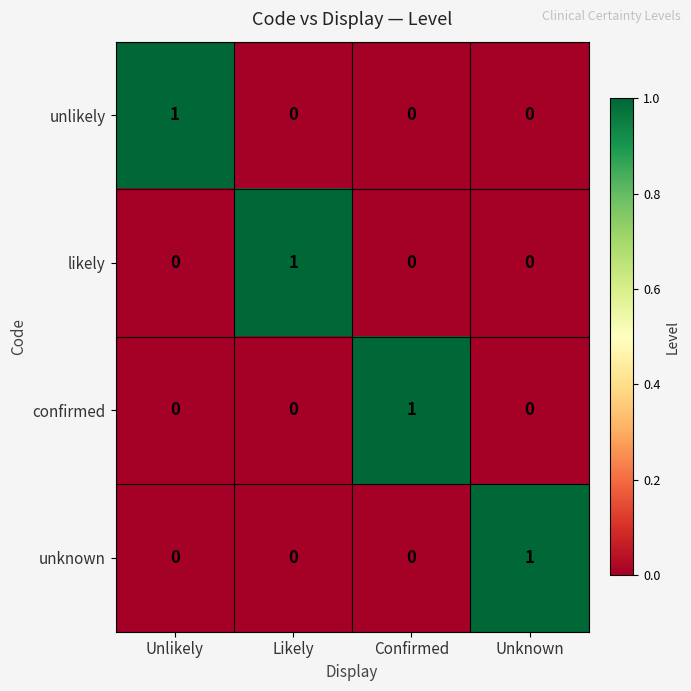

At how many categories does at least one series exceed 0?

4